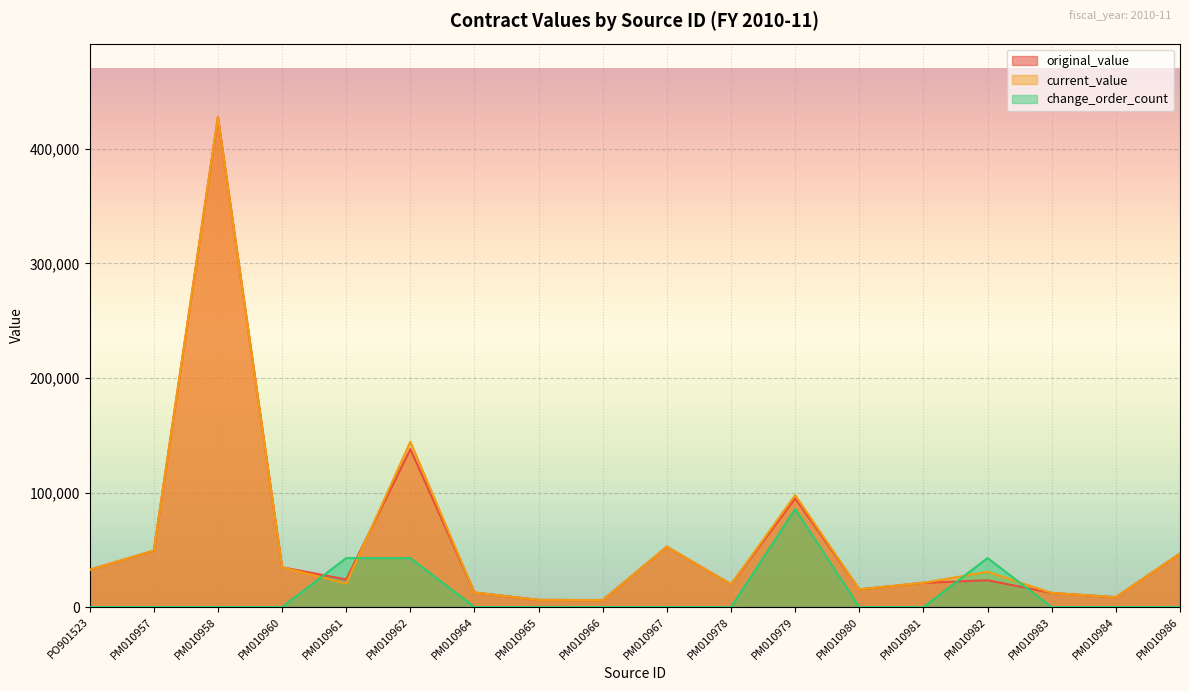

Reading left to right, transcribe all the data shown in this chart.

original_value: 32520.5	49295.2	427682.2	34771.9	24117.1	137952.7	12756.8	6263.6	6120.1	52709.6	19831.5	94932.9	15466.0	21187.9	23419.8	12345.0	8673.8	46765.0
current_value: 32520.5	49295.2	427682.2	34771.9	20500.0	144350.8	12756.8	6263.6	6120.1	52709.6	19831.5	97778.0	15466.0	21187.9	30797.9	12345.0	8673.8	46765.0
change_order_count: 0.0	0.0	0.0	0.0	42768.2	42768.2	0.0	0.0	0.0	0.0	0.0	85536.4	0.0	0.0	42768.2	0.0	0.0	0.0